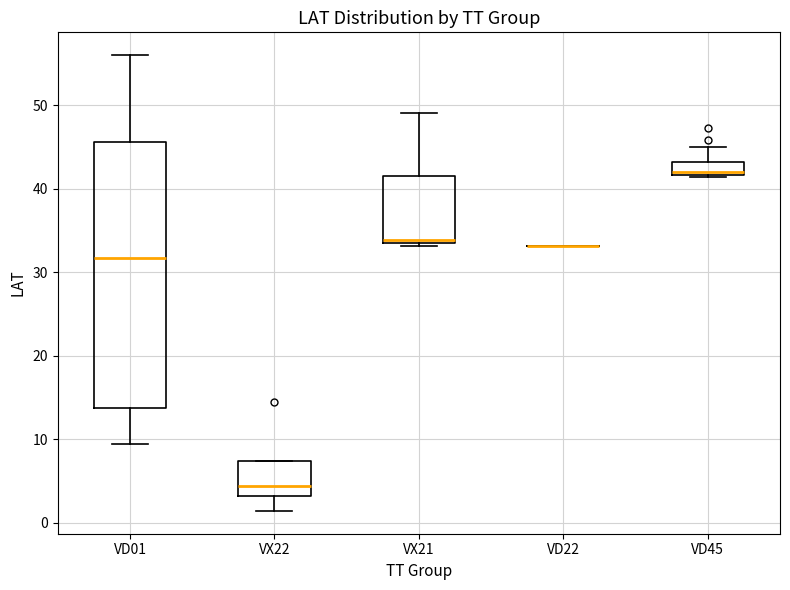

Which box is the tallest, from its lower edge to its upper edge?

VD01